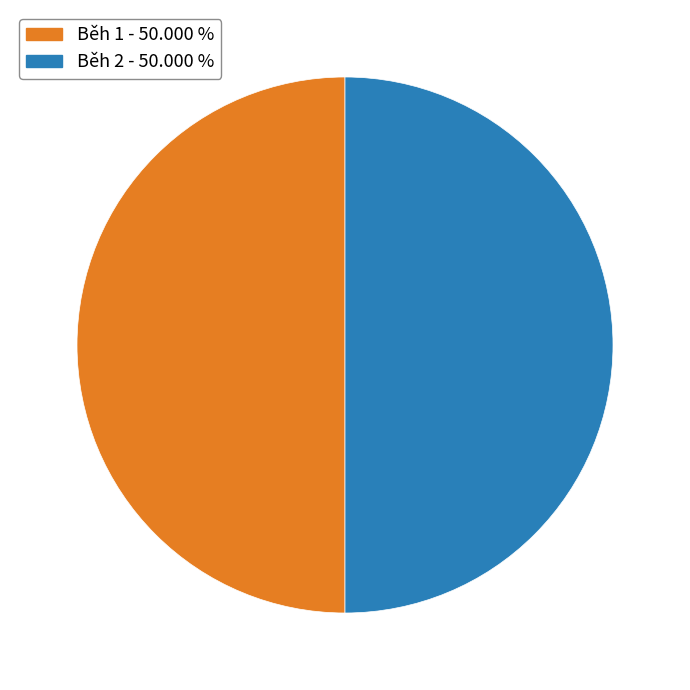

Do Běh 1 - 50.000 % and Běh 2 - 50.000 % together represent more than half of the pie?

Yes